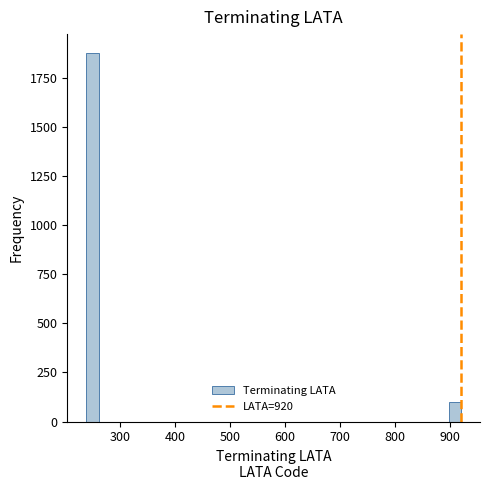

Read against the x-axis, roughly where is the centre of the tallest bar?

250